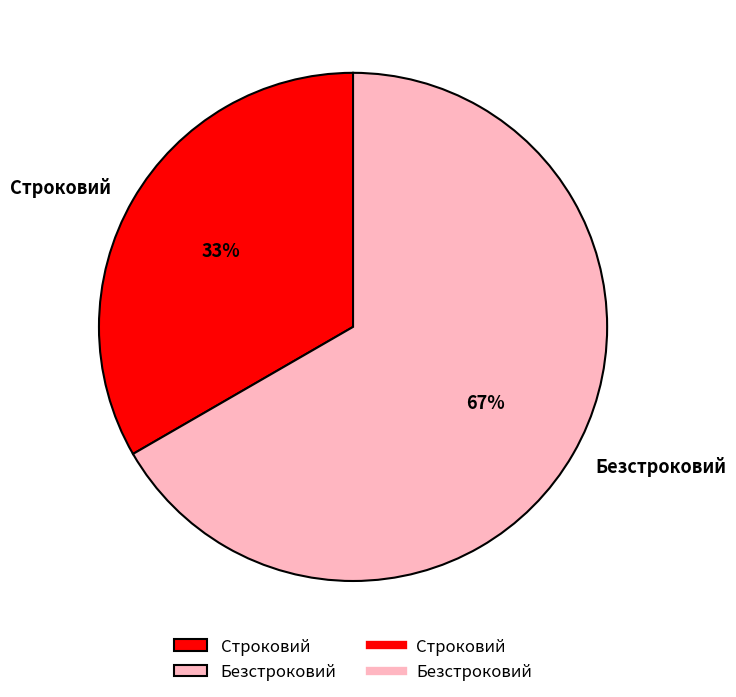

Which slice is the largest?

Безстроковий